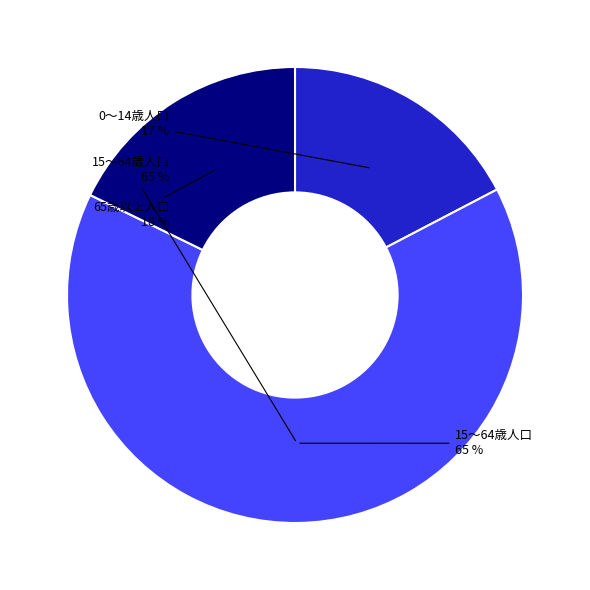

To the nearest percent, what percentage of the pie is 65歳以上人口?

18%